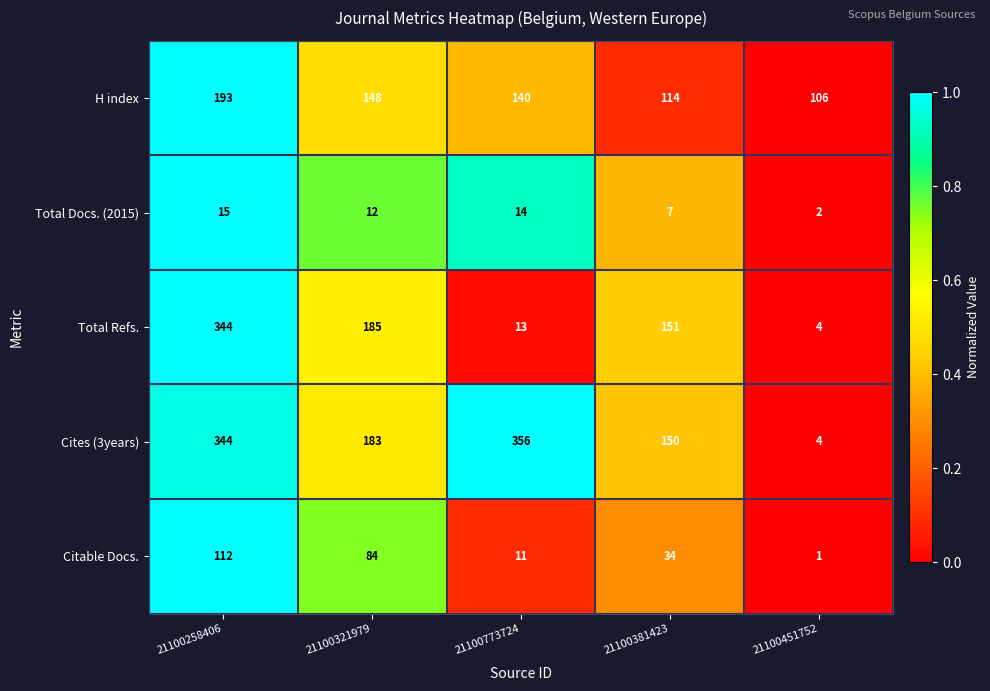

The Total Docs. (2015) series shows 21 at 21100321979. True or false?

False